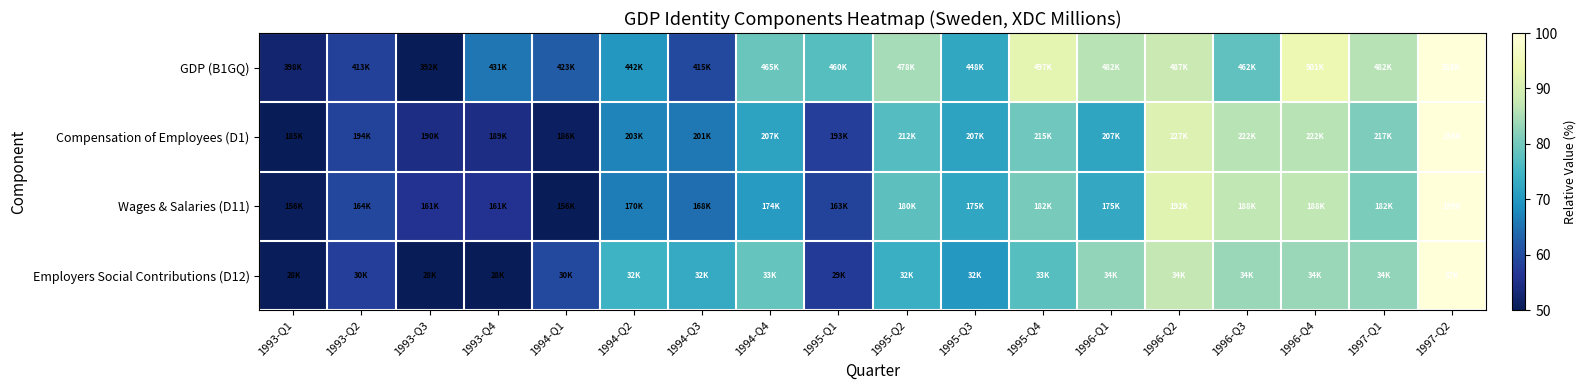

What is the minimum value shown in the chart?

50.0